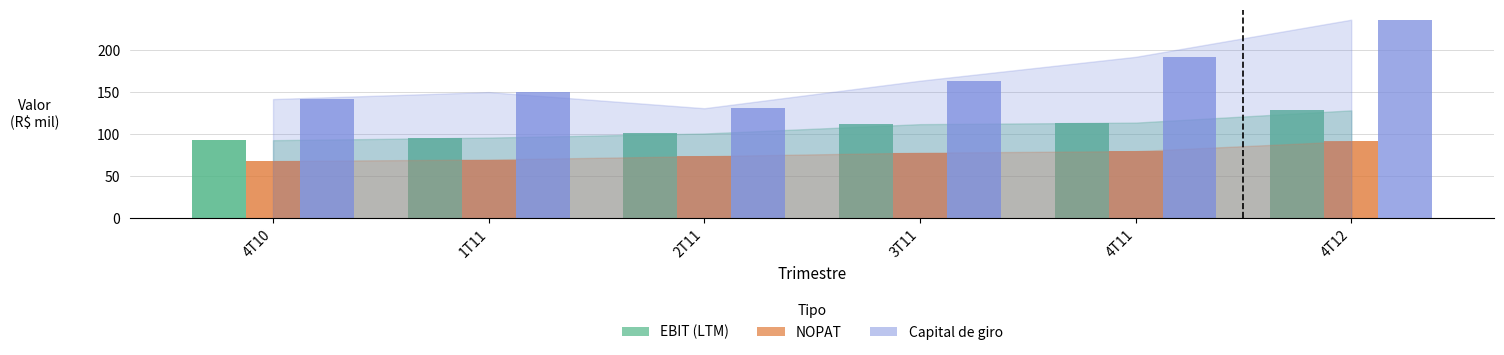

Which label corresponds to the largest value in the chart?

4T12